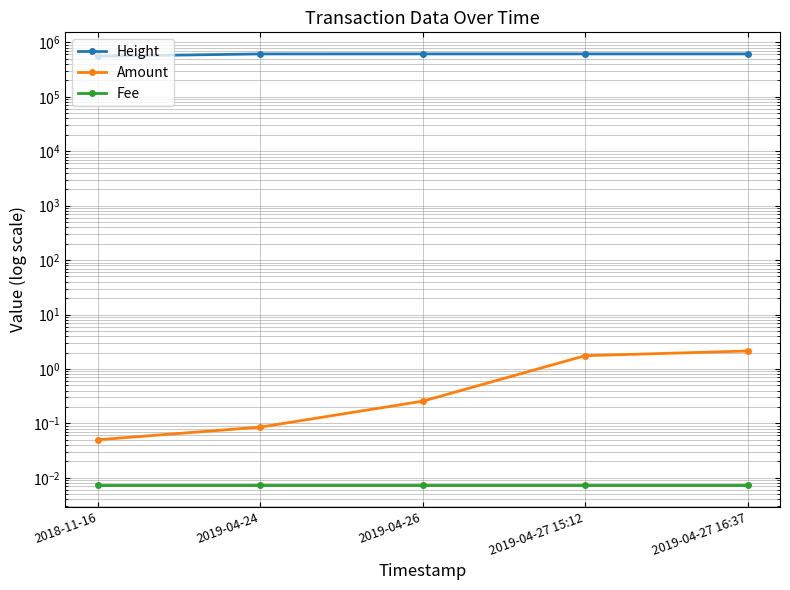

List the series in order of their peak value, highest first.

Height, Amount, Fee